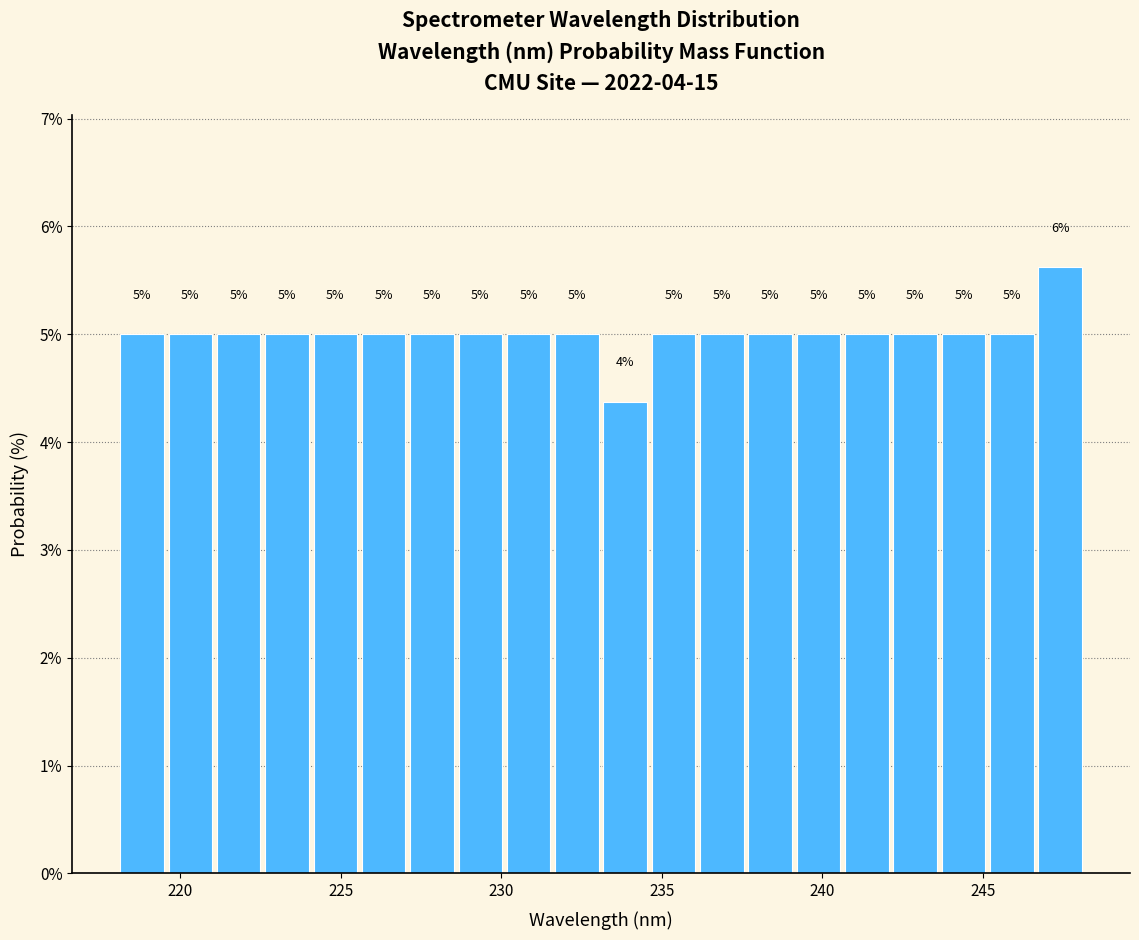

Around what value on the x-axis is the tallest bar? Give the approximate position of its centre, as read against the axis.

247.5